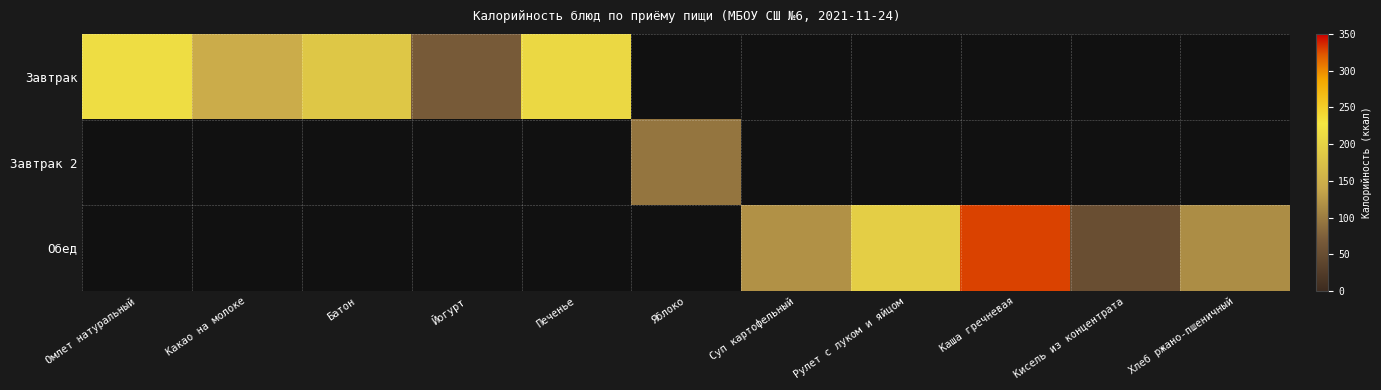

Reading left to right, what are all the values shown in this chart?

Завтрак: Омлет натуральный=214.7	Какао на молоке=147.4	Батон=183.4	Йогурт=68.0	Печенье=208.6	Яблоко=0.0	Суп картофельный=0.0	Рулет с луком и яйцом=0.0	Каша гречневая=0.0	Кисель из концентрата=0.0	Хлеб ржано-пшеничный=0.0
Завтрак 2: Омлет натуральный=0.0	Какао на молоке=0.0	Батон=0.0	Йогурт=0.0	Печенье=0.0	Яблоко=93.2	Суп картофельный=0.0	Рулет с луком и яйцом=0.0	Каша гречневая=0.0	Кисель из концентрата=0.0	Хлеб ржано-пшеничный=0.0
Обед: Омлет натуральный=0.0	Какао на молоке=0.0	Батон=0.0	Йогурт=0.0	Печенье=0.0	Яблоко=0.0	Суп картофельный=119.7	Рулет с луком и яйцом=194.9	Каша гречневая=329.1	Кисель из концентрата=50.6	Хлеб ржано-пшеничный=115.0